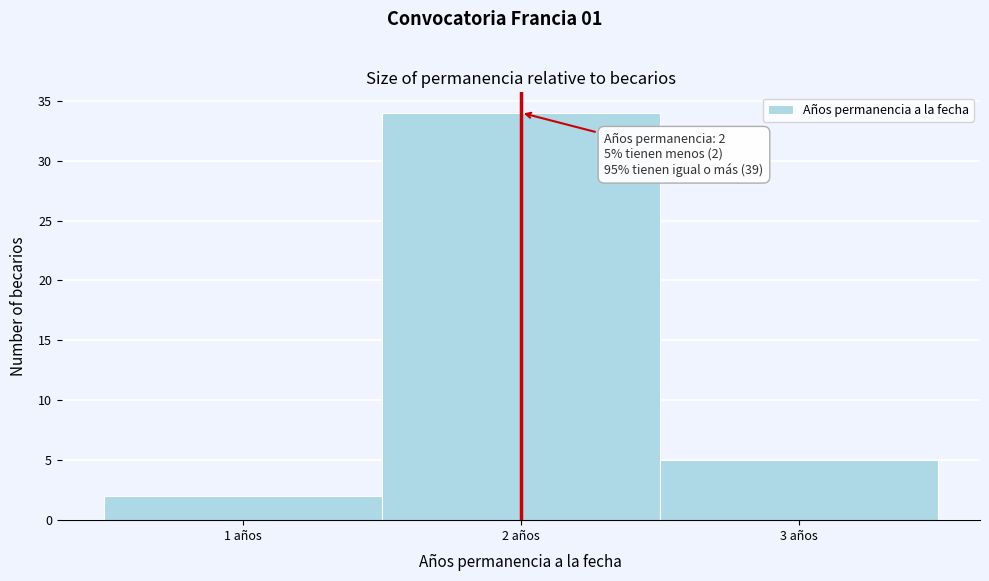

Which range on the x-axis has the tallest bar?

1.5 to 2.5